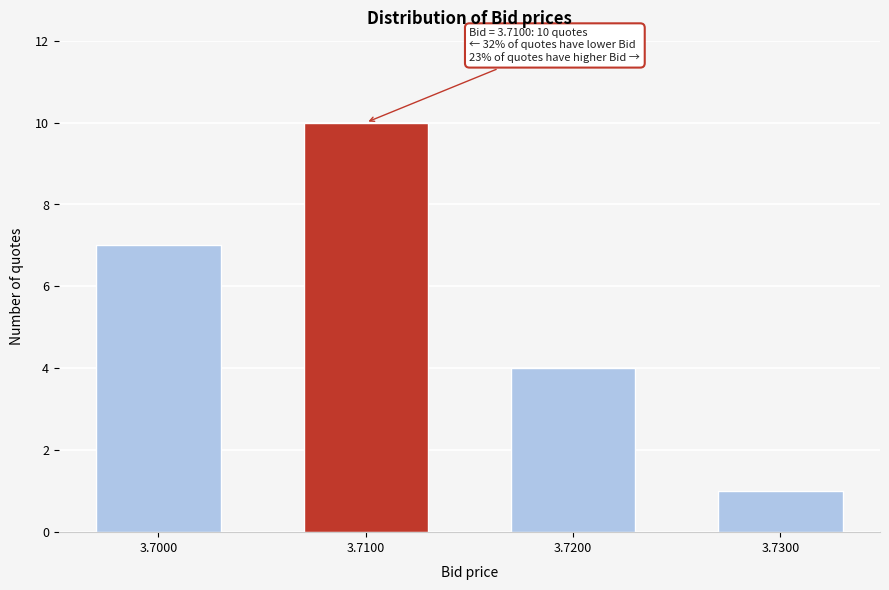

Reading left to right, transcribe all the data shown in this chart.

7	10	4	1